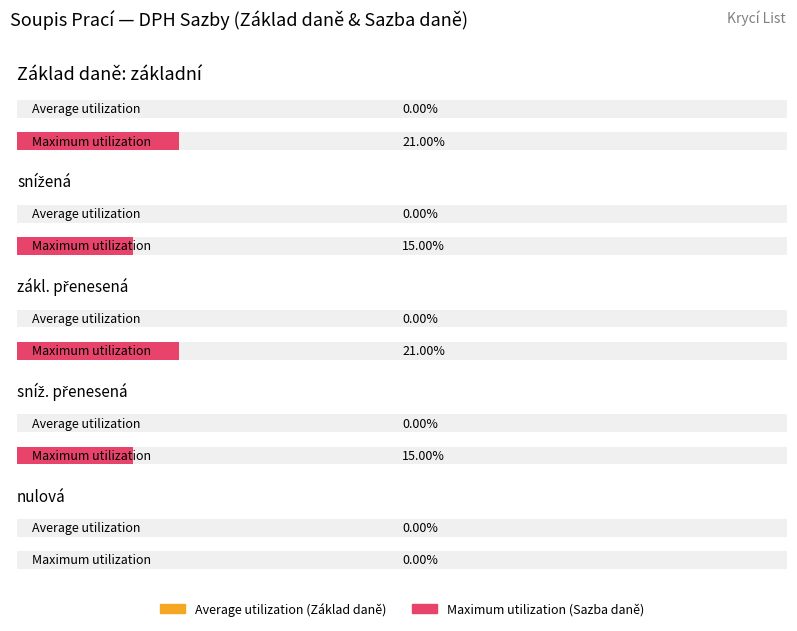

Which series changed the most between základní and nulová?

Maximum utilization